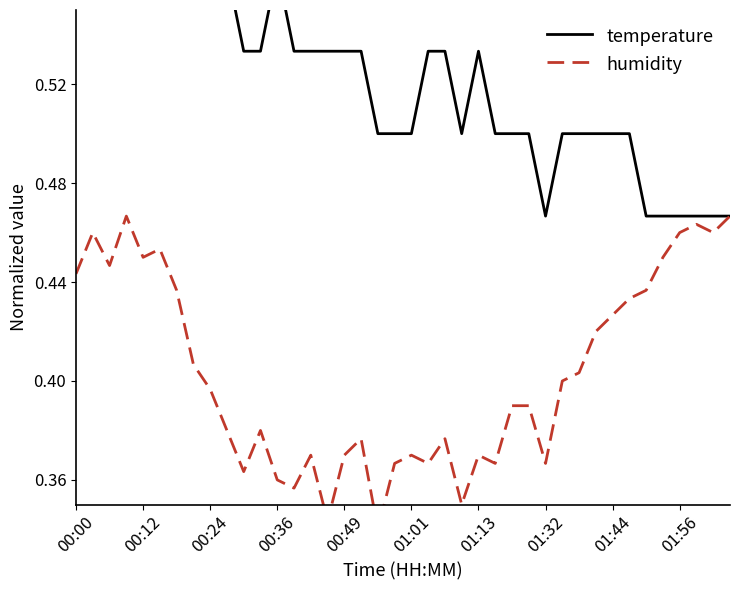

Count the humidity values in the range 0 to 1.

40